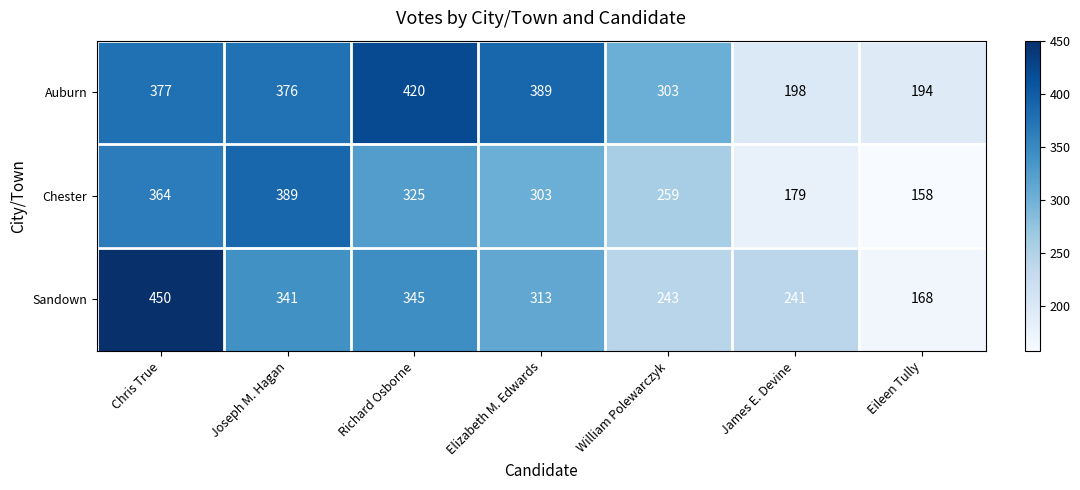

Reading left to right, list all the values displayed in this chart.

Auburn: Chris True=377	Joseph M. Hagan=376	Richard Osborne=420	Elizabeth M. Edwards=389	William Polewarczyk=303	James E. Devine=198	Eileen Tully=194
Chester: Chris True=364	Joseph M. Hagan=389	Richard Osborne=325	Elizabeth M. Edwards=303	William Polewarczyk=259	James E. Devine=179	Eileen Tully=158
Sandown: Chris True=450	Joseph M. Hagan=341	Richard Osborne=345	Elizabeth M. Edwards=313	William Polewarczyk=243	James E. Devine=241	Eileen Tully=168